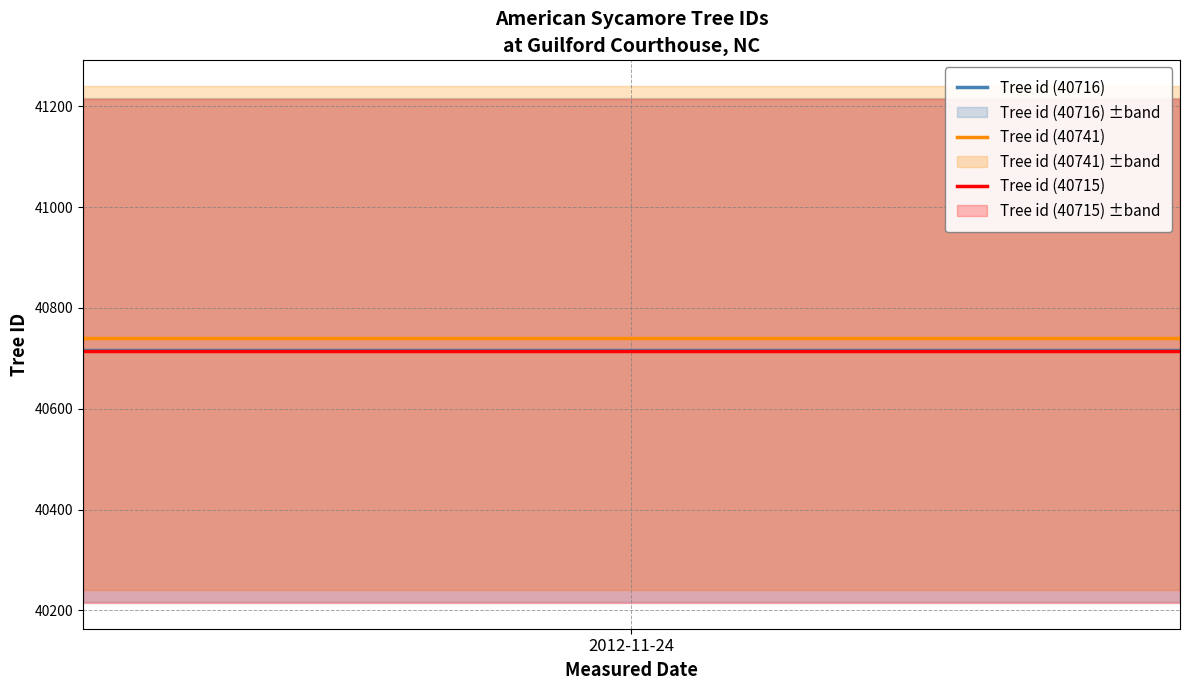

True or false: Tree id (40715) and Tree id (40741) intersect in this chart.

False